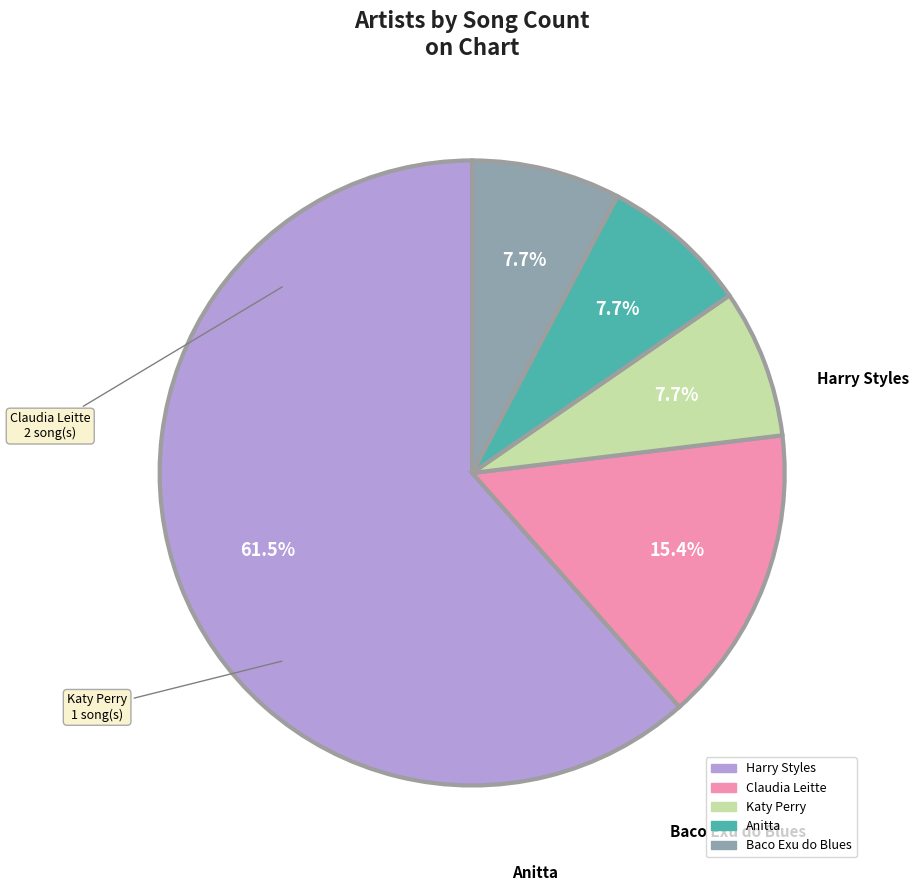

The Baco Exu do Blues slice represents 8% of the pie. True or false?

True